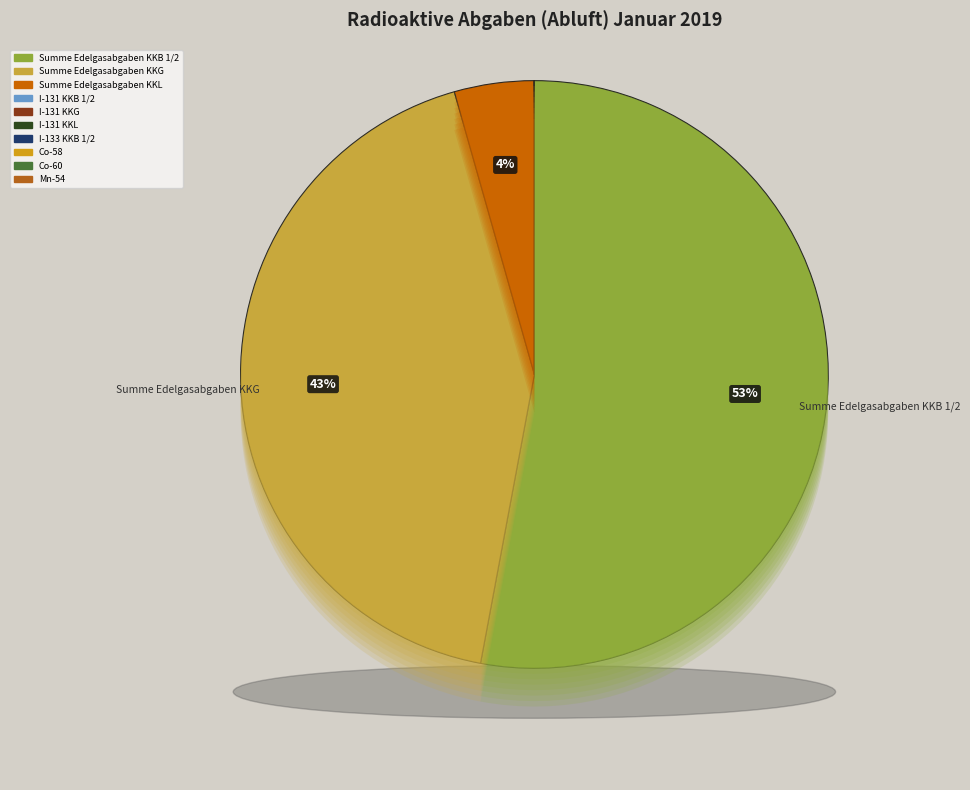

What percentage is NOT represented by I-131 KKB 1/2?

100.0%